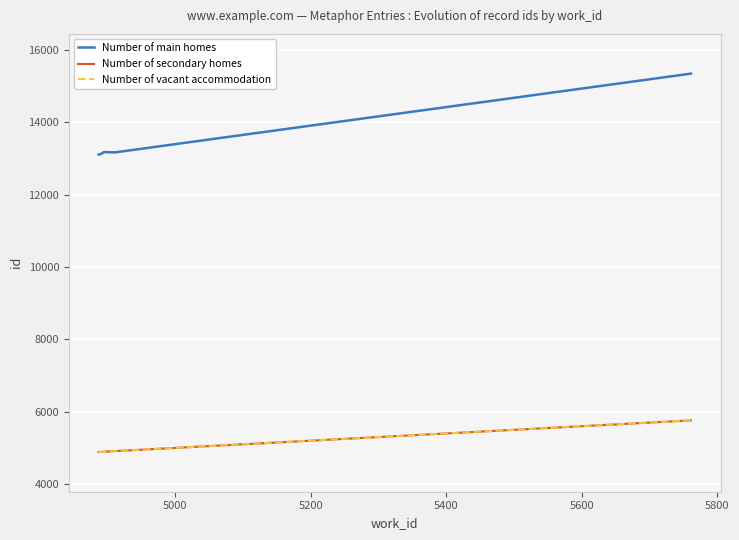

Reading left to right, extract all data points from this chart.

Number of main homes: 13112	13113	13179	13172	13174	13178	13169	13171	13175	15348
Number of secondary homes: 4887	4889	4895	4904	4910	4910	4911	4912	4913	5761
Number of vacant accommodation: 4887	4889	4895	4904	4910	4910	4911	4912	4913	5761